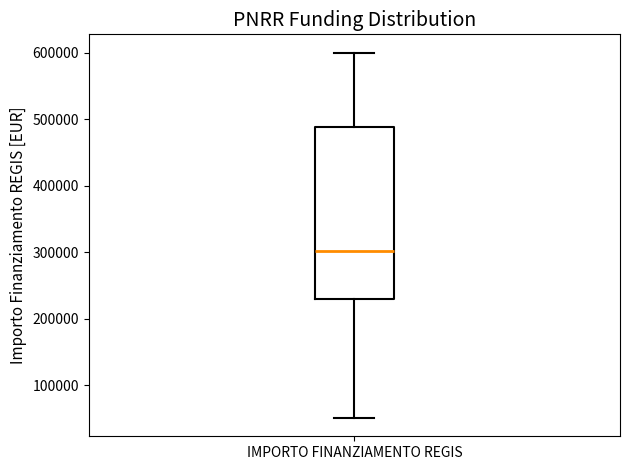

Transcribe this box plot: give where the median line is, the range the box spans, and where the two whiskers end, as read against the y-axis. The values are not printed on the chart, so give them approximately, as read against the axis.

median 300000, box 230000 to 490000, whiskers 50000 to 600000